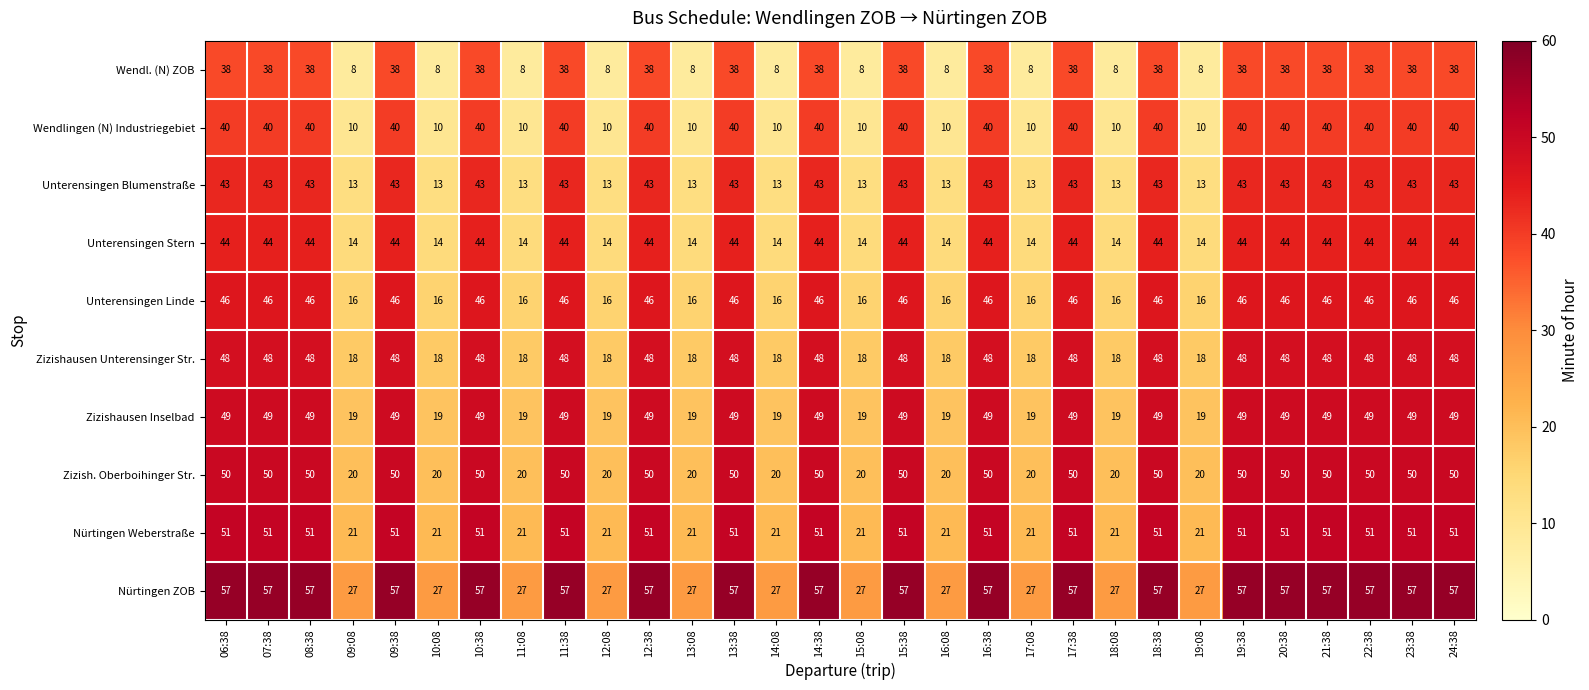

The Zizish. Oberboihinger Str. series shows 24 at 23:38. True or false?

False